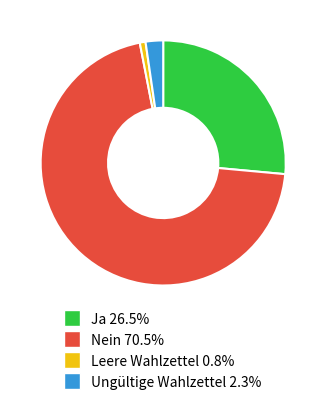

True or false: Ungültige Wahlzettel accounts for 9% of the total.

False